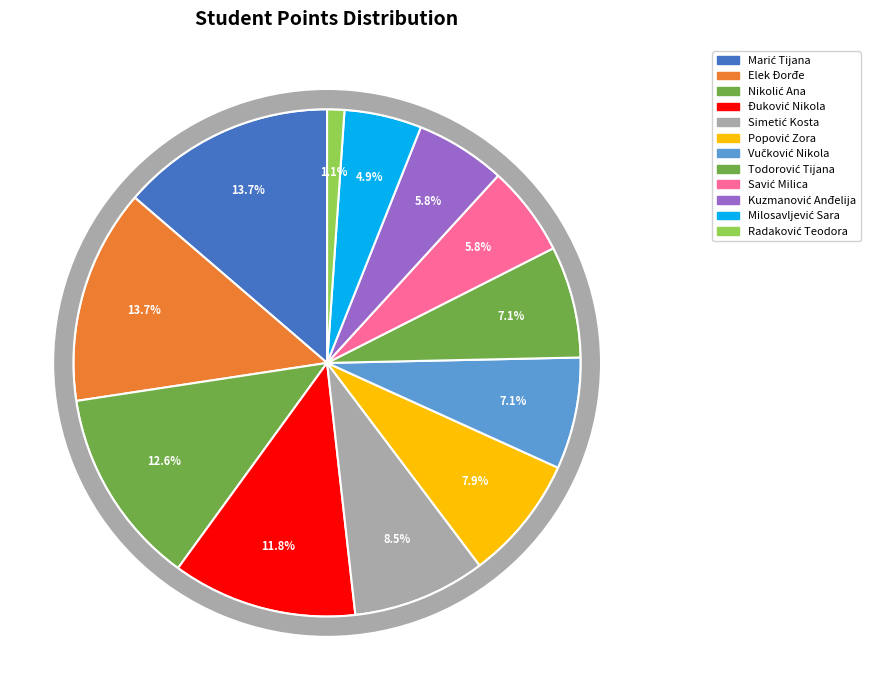

Which slice is the smallest?

Radaković Teodora